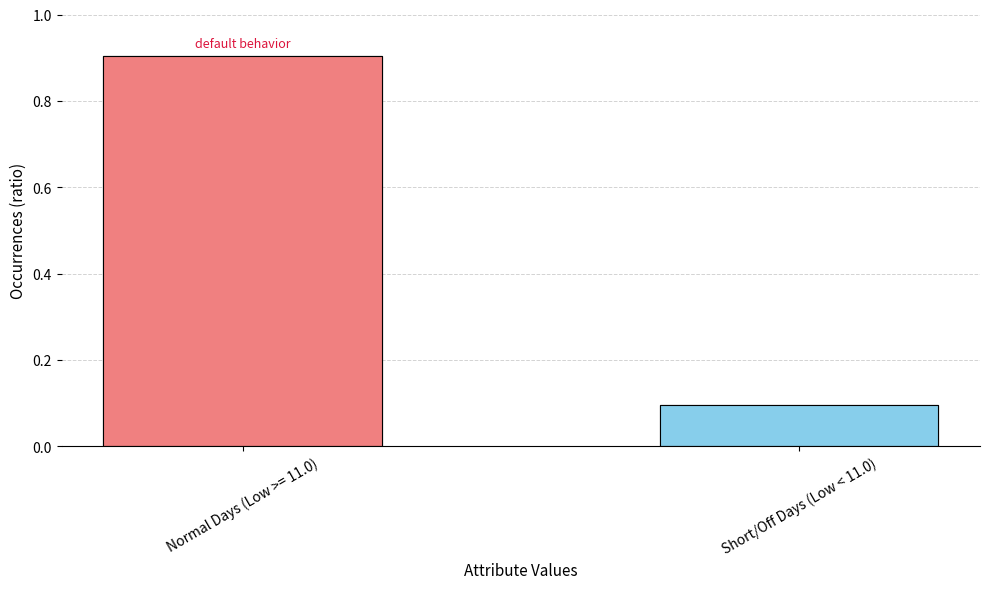

What is the change in value from Normal Days (Low >= 11.0) to Short/Off Days (Low < 11.0)?

-0.8